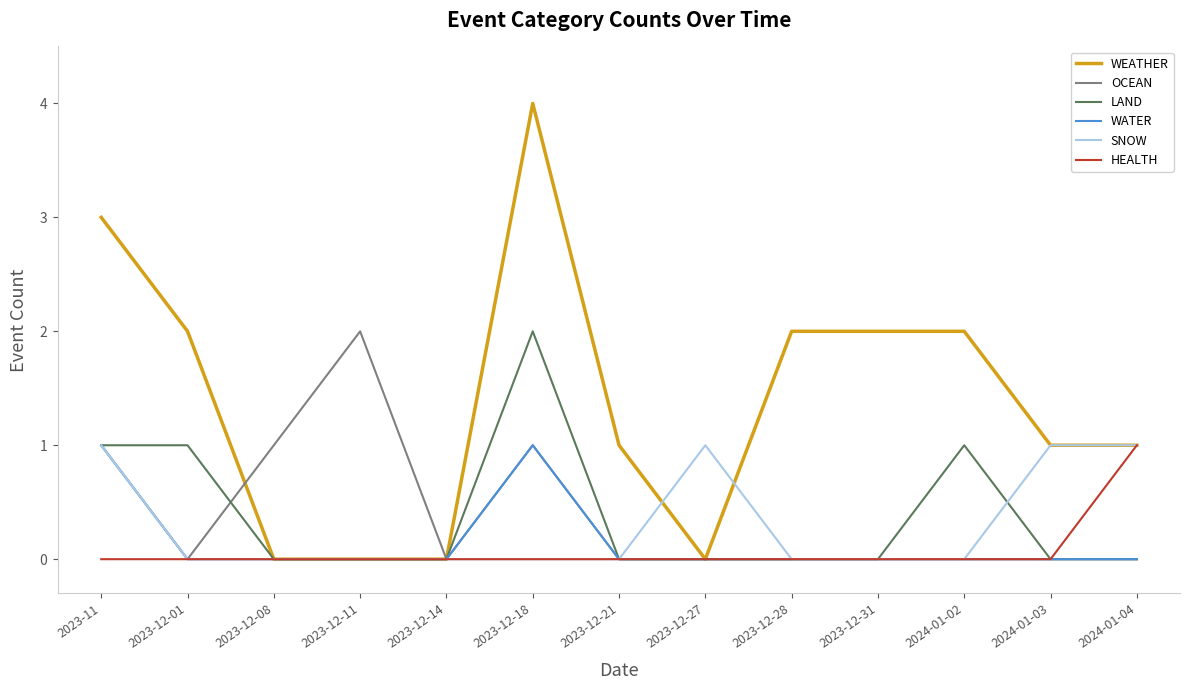

The HEALTH series shows 0 at 2023-11. True or false?

True